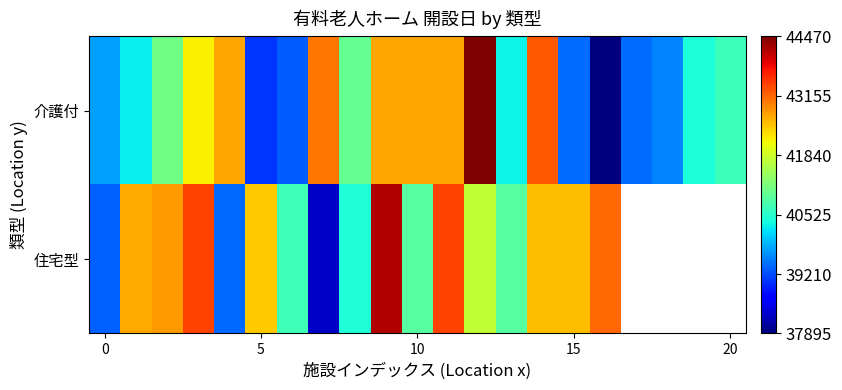

What is the average value of the 介護付 series?

41050.1